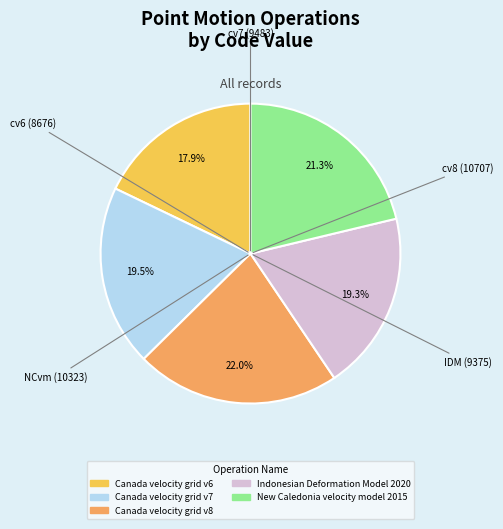

To the nearest percent, what portion does Canada velocity grid v8 represent?

22%